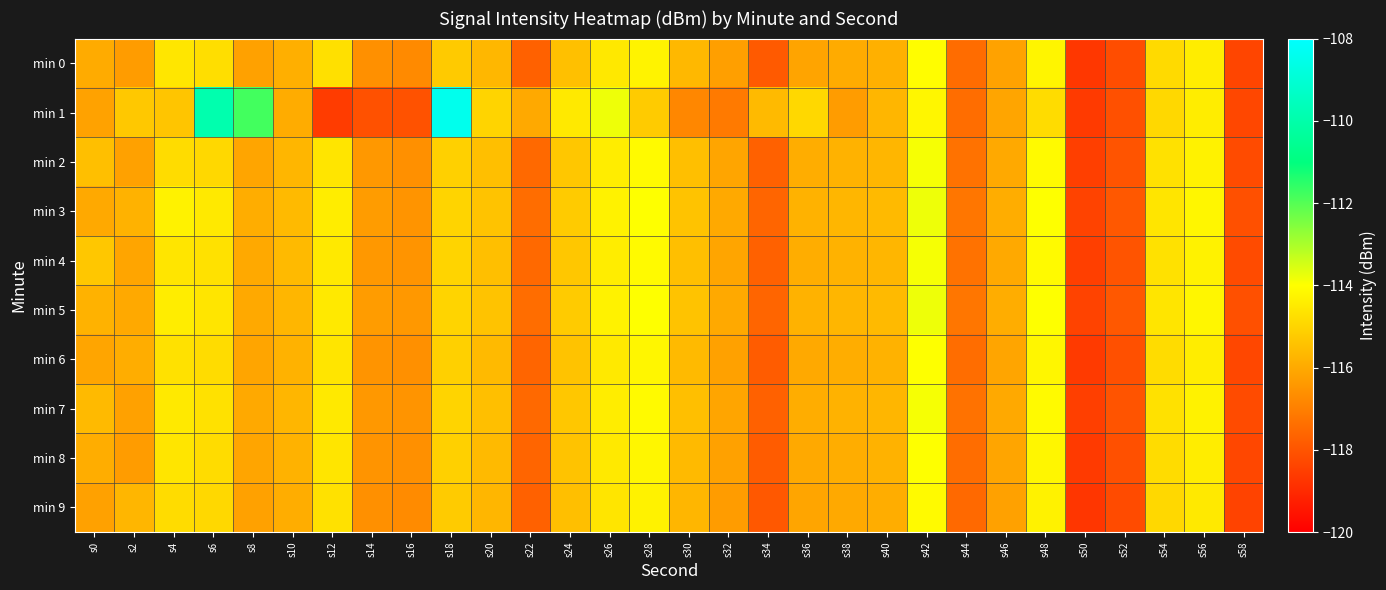

Reading left to right, transcribe all the data shown in this chart.

min 0: s0=-116.0	s2=-116.3	s4=-114.6	s6=-114.8	s8=-116.2	s10=-115.9	s12=-114.7	s14=-116.6	s16=-116.7	s18=-115.2	s20=-115.7	s22=-117.7	s24=-115.5	s26=-114.5	s28=-114.3	s30=-115.7	s32=-116.2	s34=-117.9	s36=-116.1	s38=-116.0	s40=-115.8	s42=-114.0	s44=-117.4	s46=-116.2	s48=-114.2	s50=-118.7	s52=-118.2	s54=-114.9	s56=-114.4	s58=-118.4
min 1: s0=-116.2	s2=-115.3	s4=-115.4	s6=-109.9	s8=-111.8	s10=-115.9	s12=-118.6	s14=-118.1	s16=-118.0	s18=-108.4	s20=-115.0	s22=-116.0	s24=-114.5	s26=-113.8	s28=-115.2	s30=-116.8	s32=-117.1	s34=-115.6	s36=-114.9	s38=-116.3	s40=-115.7	s42=-114.2	s44=-117.4	s46=-116.1	s48=-114.8	s50=-118.6	s52=-118.1	s54=-114.9	s56=-114.4	s58=-118.3
min 2: s0=-115.5	s2=-116.2	s4=-114.8	s6=-114.9	s8=-116.1	s10=-115.7	s12=-114.6	s14=-116.4	s16=-116.6	s18=-115.1	s20=-115.5	s22=-117.5	s24=-115.3	s26=-114.4	s28=-114.1	s30=-115.5	s32=-116.1	s34=-117.7	s36=-115.9	s38=-115.8	s40=-115.7	s42=-113.9	s44=-117.3	s46=-116.0	s48=-114.1	s50=-118.5	s52=-118.0	s54=-114.7	s56=-114.3	s58=-118.2
min 3: s0=-116.0	s2=-115.8	s4=-114.3	s6=-114.5	s8=-115.9	s10=-115.6	s12=-114.4	s14=-116.3	s16=-116.5	s18=-115.0	s20=-115.4	s22=-117.4	s24=-115.2	s26=-114.3	s28=-114.0	s30=-115.4	s32=-116.0	s34=-117.6	s36=-115.8	s38=-115.7	s40=-115.6	s42=-113.8	s44=-117.2	s46=-115.9	s48=-114.0	s50=-118.4	s52=-117.9	s54=-114.6	s56=-114.2	s58=-118.1
min 4: s0=-115.3	s2=-116.1	s4=-114.6	s6=-114.7	s8=-116.0	s10=-115.6	s12=-114.5	s14=-116.4	s16=-116.5	s18=-115.0	s20=-115.5	s22=-117.5	s24=-115.3	s26=-114.4	s28=-114.1	s30=-115.5	s32=-116.1	s34=-117.7	s36=-115.9	s38=-115.8	s40=-115.7	s42=-113.9	s44=-117.3	s46=-116.0	s48=-114.1	s50=-118.5	s52=-118.0	s54=-114.7	s56=-114.3	s58=-118.2
min 5: s0=-115.8	s2=-116.0	s4=-114.4	s6=-114.6	s8=-116.0	s10=-115.7	s12=-114.5	s14=-116.3	s16=-116.4	s18=-115.0	s20=-115.4	s22=-117.4	s24=-115.2	s26=-114.3	s28=-114.0	s30=-115.4	s32=-116.0	s34=-117.6	s36=-115.8	s38=-115.7	s40=-115.6	s42=-113.8	s44=-117.2	s46=-115.9	s48=-114.0	s50=-118.4	s52=-117.9	s54=-114.6	s56=-114.2	s58=-118.1
min 6: s0=-116.1	s2=-115.9	s4=-114.7	s6=-114.8	s8=-116.1	s10=-115.8	s12=-114.6	s14=-116.5	s16=-116.6	s18=-115.1	s20=-115.6	s22=-117.6	s24=-115.4	s26=-114.5	s28=-114.2	s30=-115.6	s32=-116.2	s34=-117.8	s36=-116.0	s38=-115.9	s40=-115.8	s42=-114.0	s44=-117.4	s46=-116.1	s48=-114.2	s50=-118.6	s52=-118.1	s54=-114.8	s56=-114.4	s58=-118.3
min 7: s0=-115.6	s2=-116.2	s4=-114.5	s6=-114.7	s8=-116.0	s10=-115.7	s12=-114.5	s14=-116.4	s16=-116.5	s18=-115.0	s20=-115.5	s22=-117.5	s24=-115.3	s26=-114.4	s28=-114.1	s30=-115.5	s32=-116.1	s34=-117.7	s36=-115.9	s38=-115.8	s40=-115.7	s42=-113.9	s44=-117.3	s46=-116.0	s48=-114.1	s50=-118.5	s52=-118.0	s54=-114.7	s56=-114.3	s58=-118.2
min 8: s0=-115.9	s2=-116.3	s4=-114.6	s6=-114.8	s8=-116.1	s10=-115.8	s12=-114.6	s14=-116.5	s16=-116.6	s18=-115.1	s20=-115.6	s22=-117.6	s24=-115.4	s26=-114.5	s28=-114.2	s30=-115.6	s32=-116.2	s34=-117.8	s36=-116.0	s38=-115.9	s40=-115.8	s42=-114.0	s44=-117.4	s46=-116.1	s48=-114.2	s50=-118.6	s52=-118.1	s54=-114.8	s56=-114.4	s58=-118.3
min 9: s0=-116.2	s2=-115.7	s4=-114.8	s6=-114.9	s8=-116.2	s10=-115.9	s12=-114.7	s14=-116.6	s16=-116.7	s18=-115.2	s20=-115.7	s22=-117.7	s24=-115.5	s26=-114.6	s28=-114.3	s30=-115.7	s32=-116.3	s34=-117.9	s36=-116.1	s38=-116.0	s40=-115.9	s42=-114.1	s44=-117.5	s46=-116.2	s48=-114.3	s50=-118.7	s52=-118.2	s54=-114.9	s56=-114.5	s58=-118.4